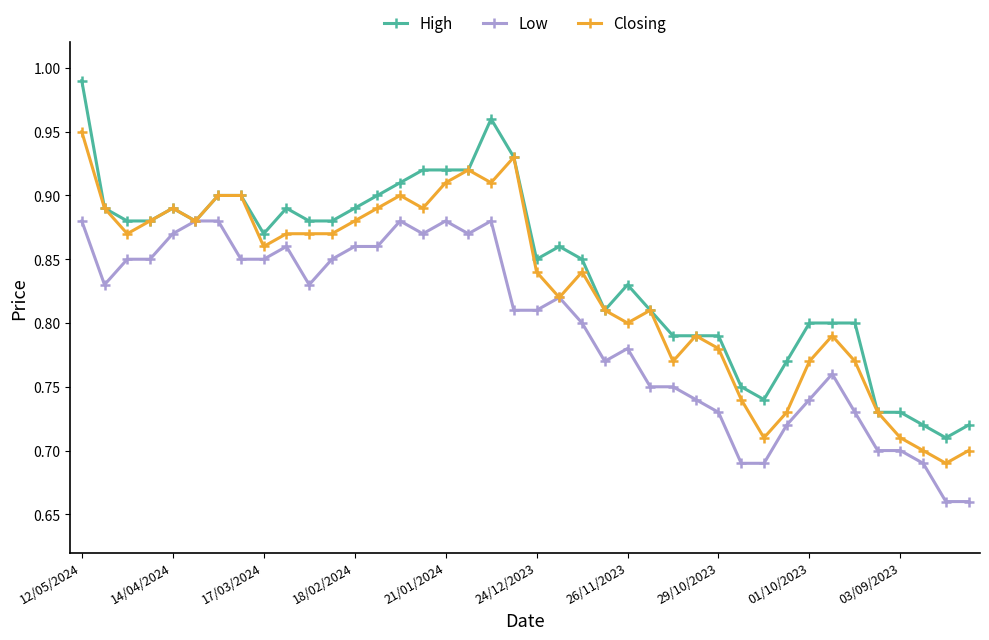

Which series has the largest range (max minus min)?

High